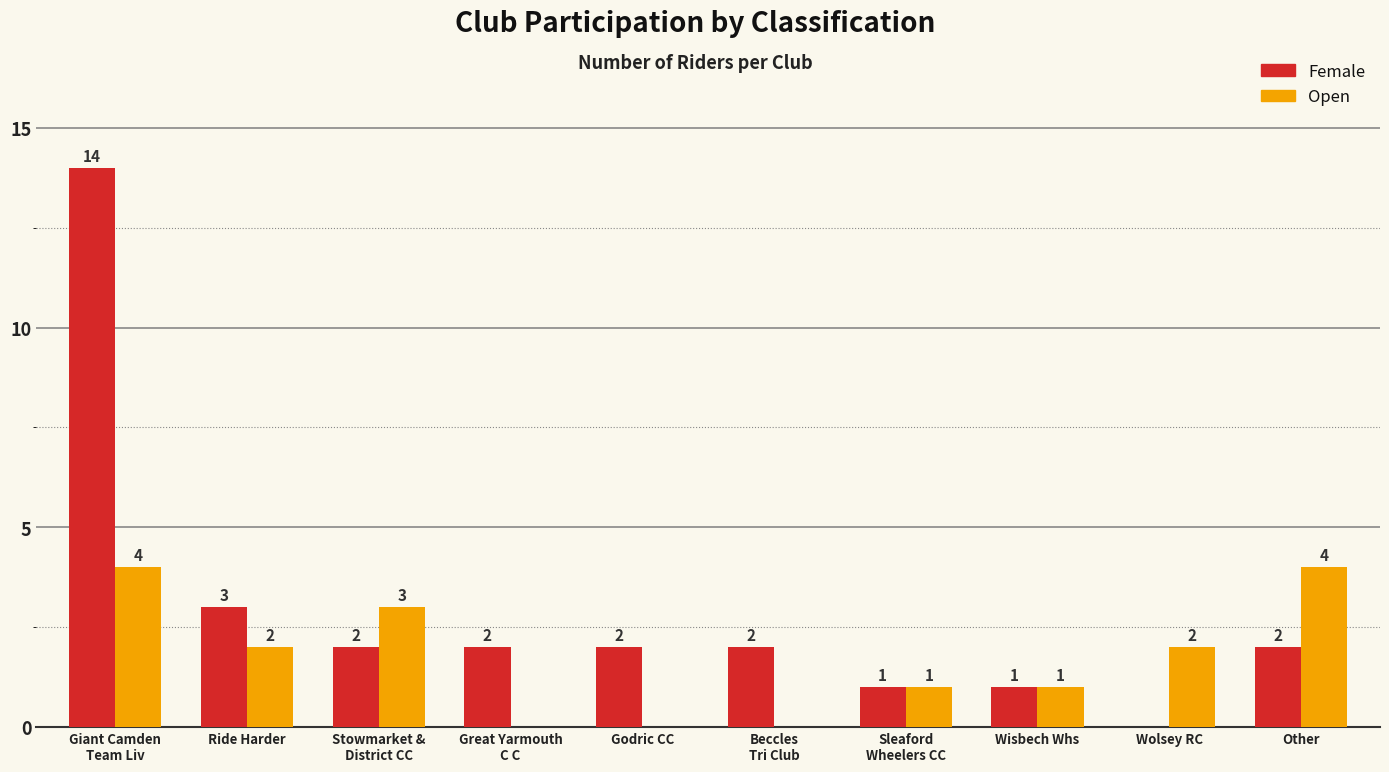

How many groups of bars are there?

10